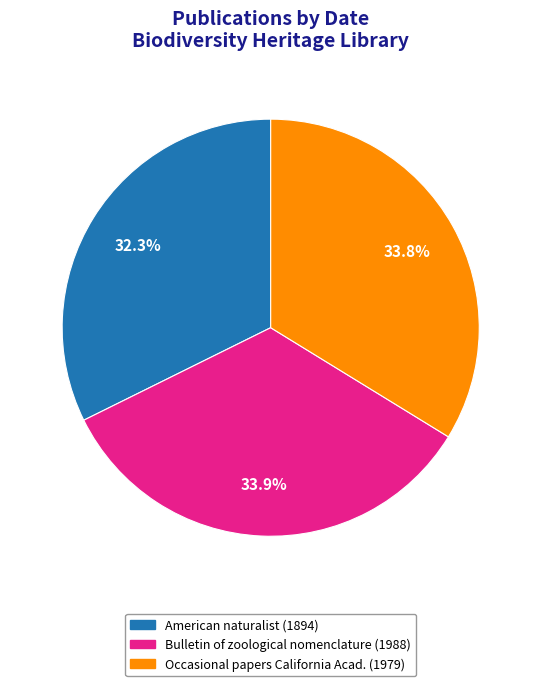

To the nearest percent, what is the average slice percentage?

33%